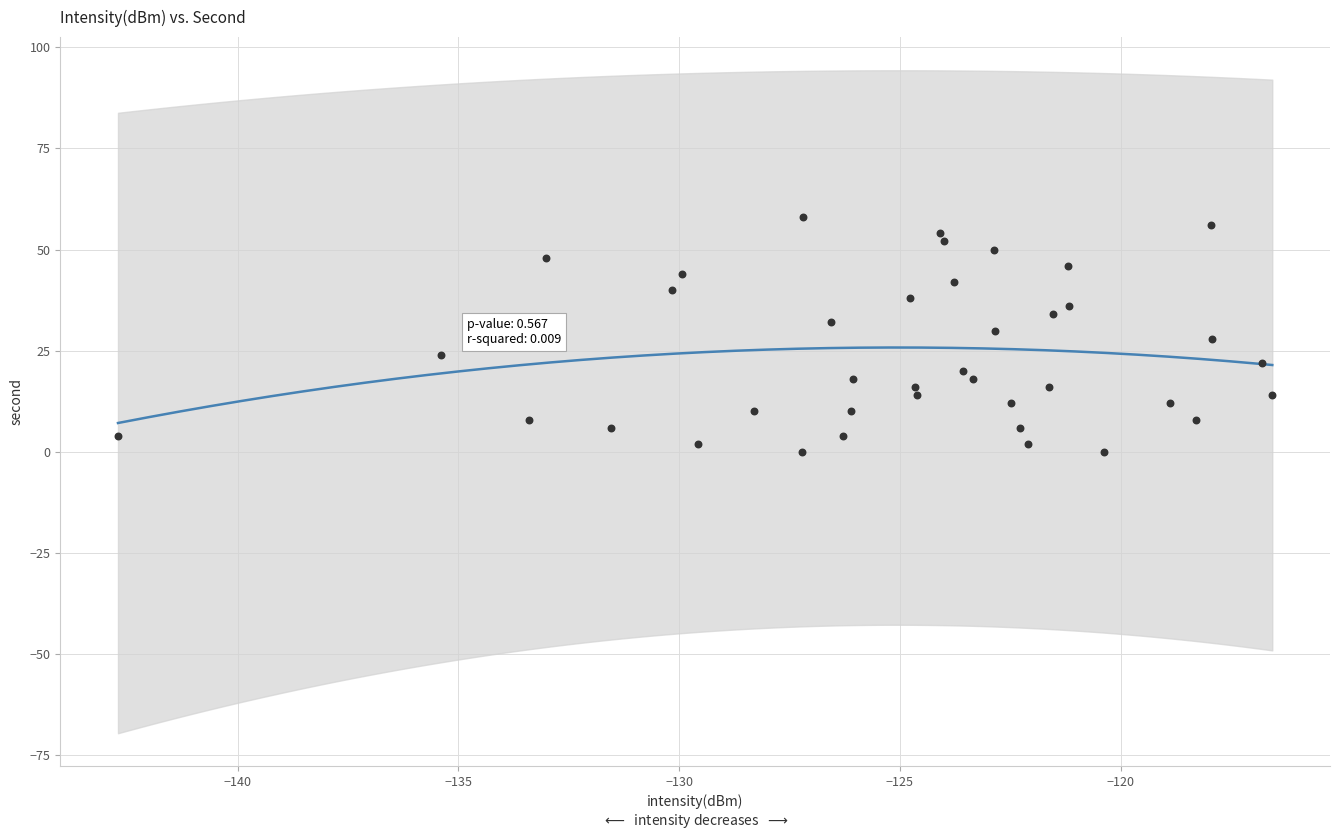

What is the range of Y values (max minus min)?

58